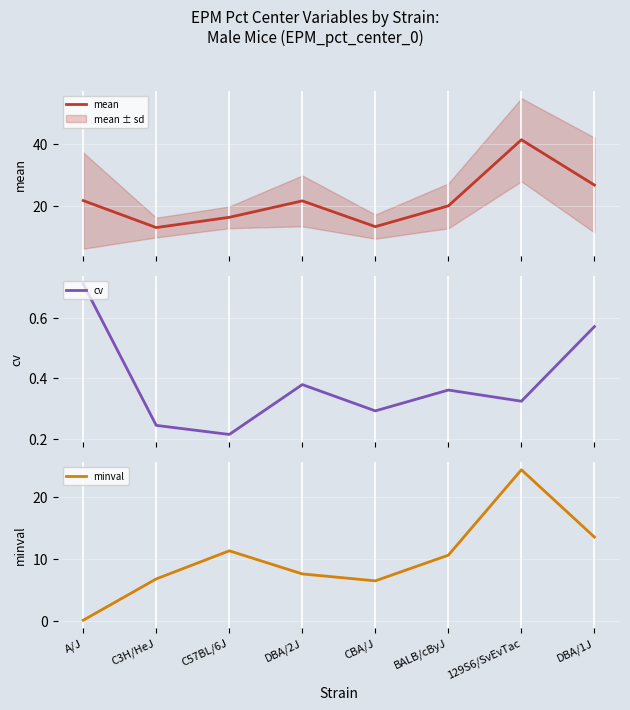

What is the difference between the minval values at CBA/J and DBA/2J?

1.1